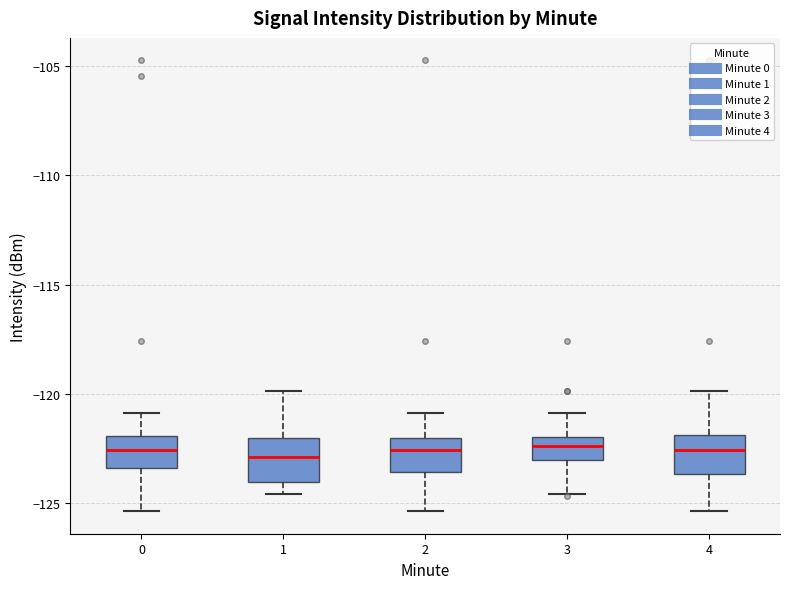

Reading left to right, read every box against the y-axis: the position of its median line, the range the box covers, and the ends of its whiskers. The values are not printed on the chart, so give them approximately, as read against the axis.

0: median -122.5, box -123.5 to -122.0, whiskers -125.5 to -121.0
1: median -123.0, box -124.0 to -122.0, whiskers -124.5 to -120.0
2: median -122.5, box -123.5 to -122.0, whiskers -125.5 to -121.0
3: median -122.5, box -123.0 to -122.0, whiskers -124.5 to -121.0
4: median -122.5, box -123.5 to -122.0, whiskers -125.5 to -120.0